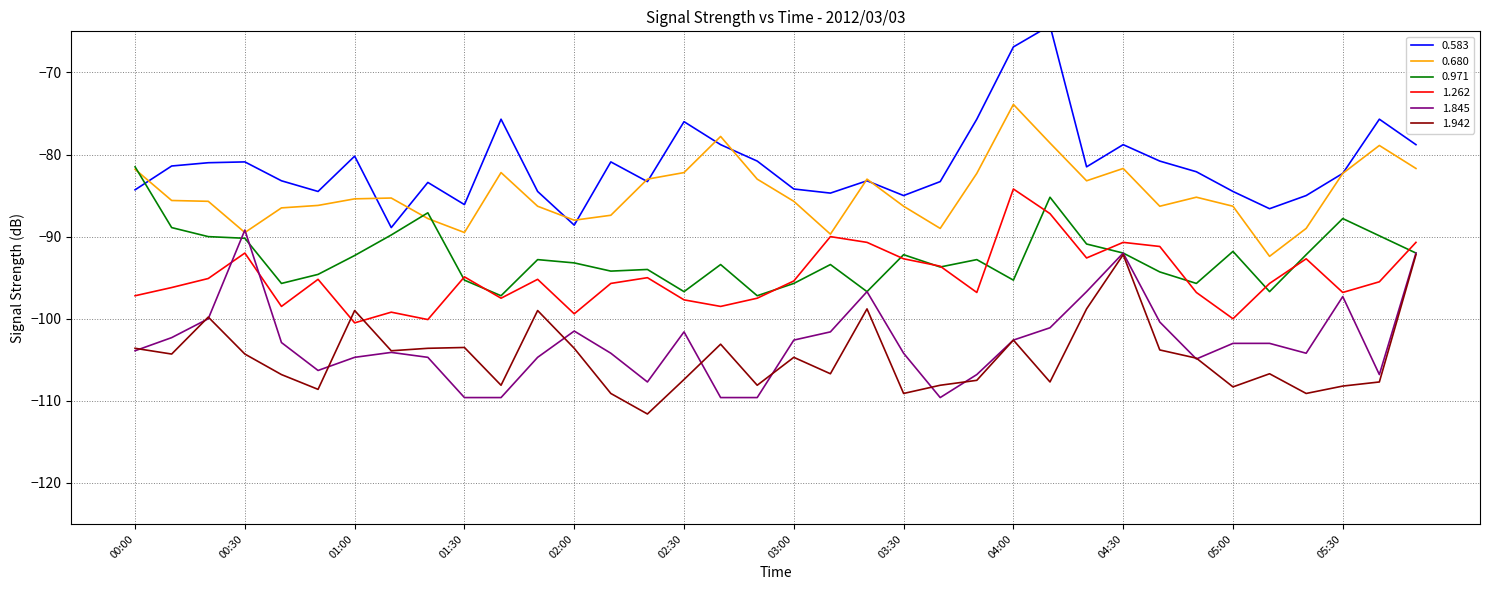

The 1.262 series shows -136.6 at 05:50. True or false?

False